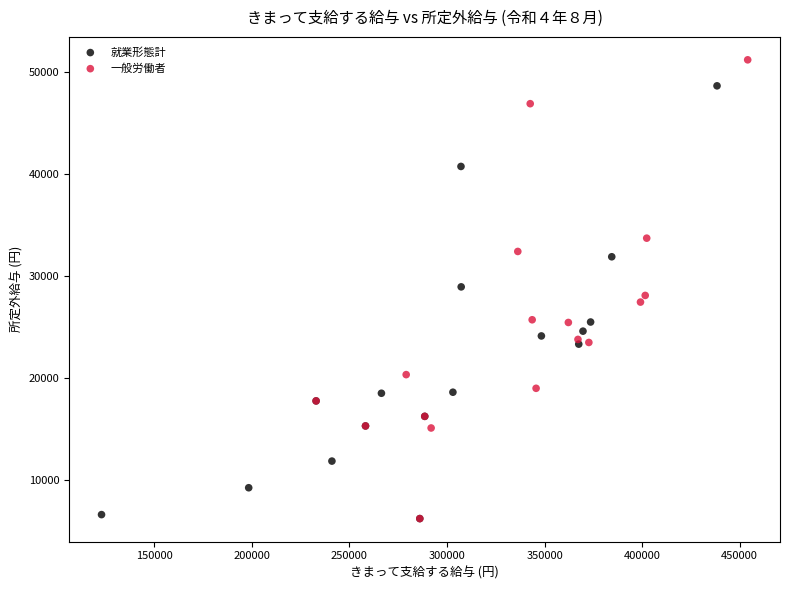

Which series has the largest Y range (max minus min)?

一般労働者